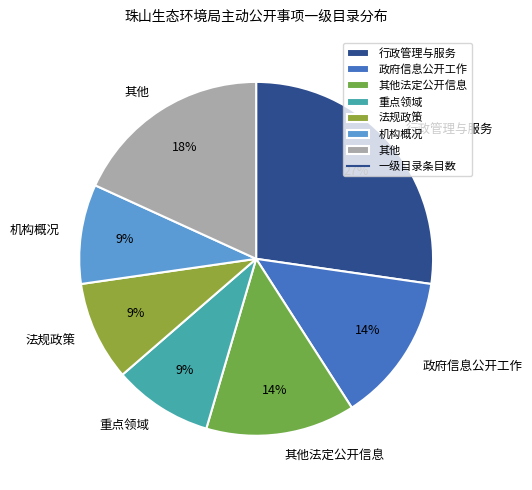

Is there any slice that represents more than half of the pie?

No